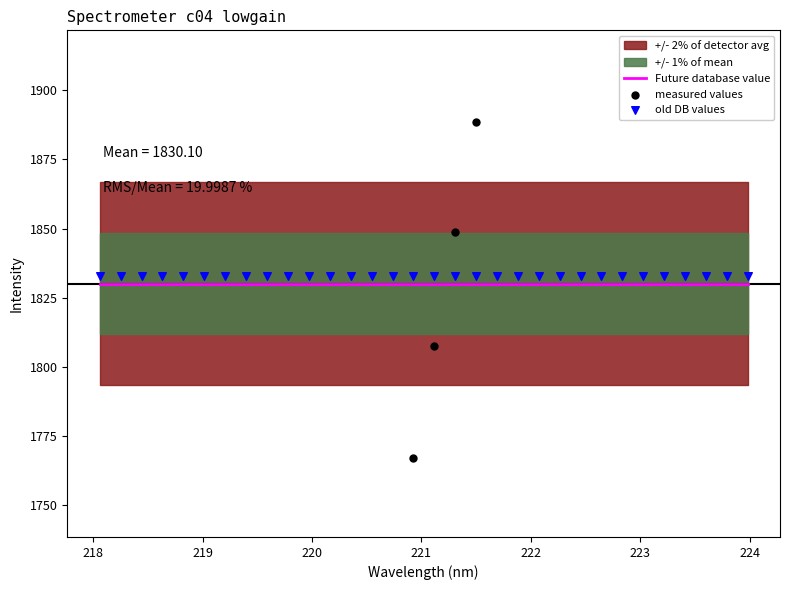

Is the value of measured values at 9 greater than the value of old DB values at 16?

No